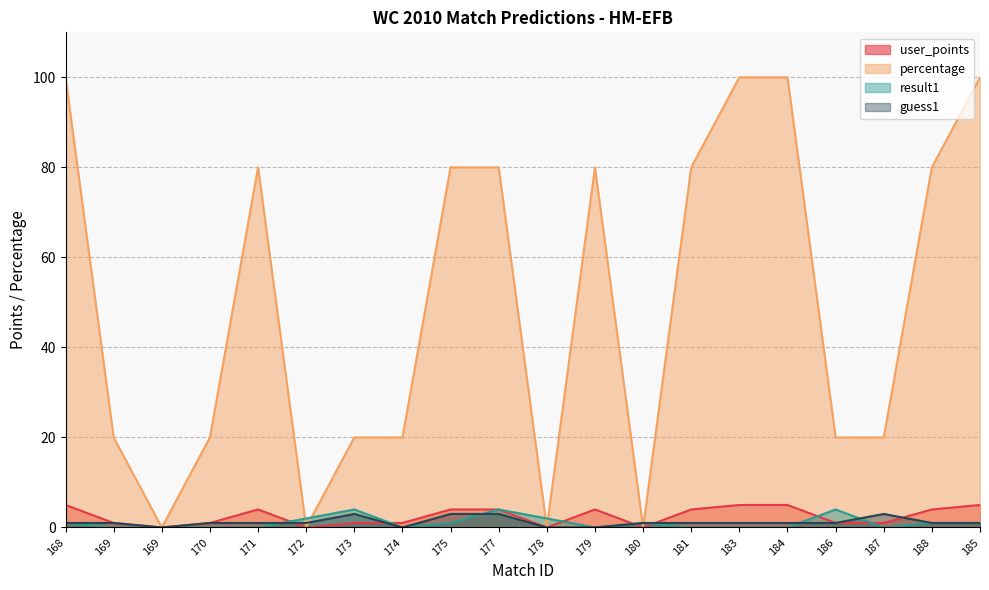

At 185, list the series in order from smallest to largest.

result1, guess1, user_points, percentage